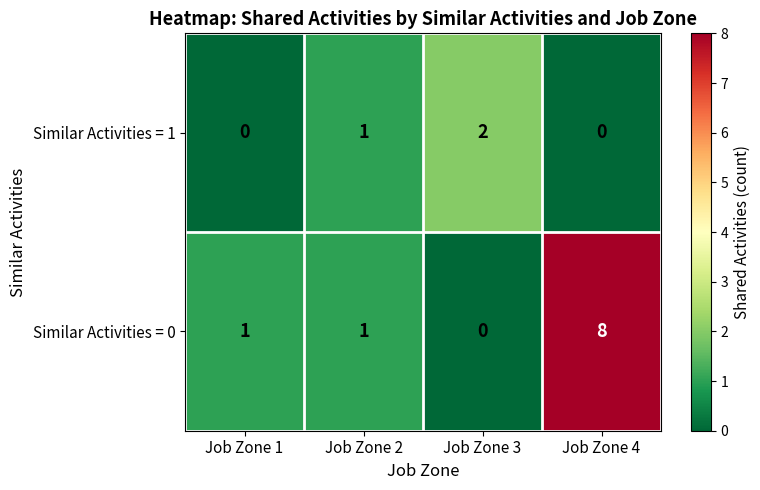

At how many categories does at least one series exceed 3?

1